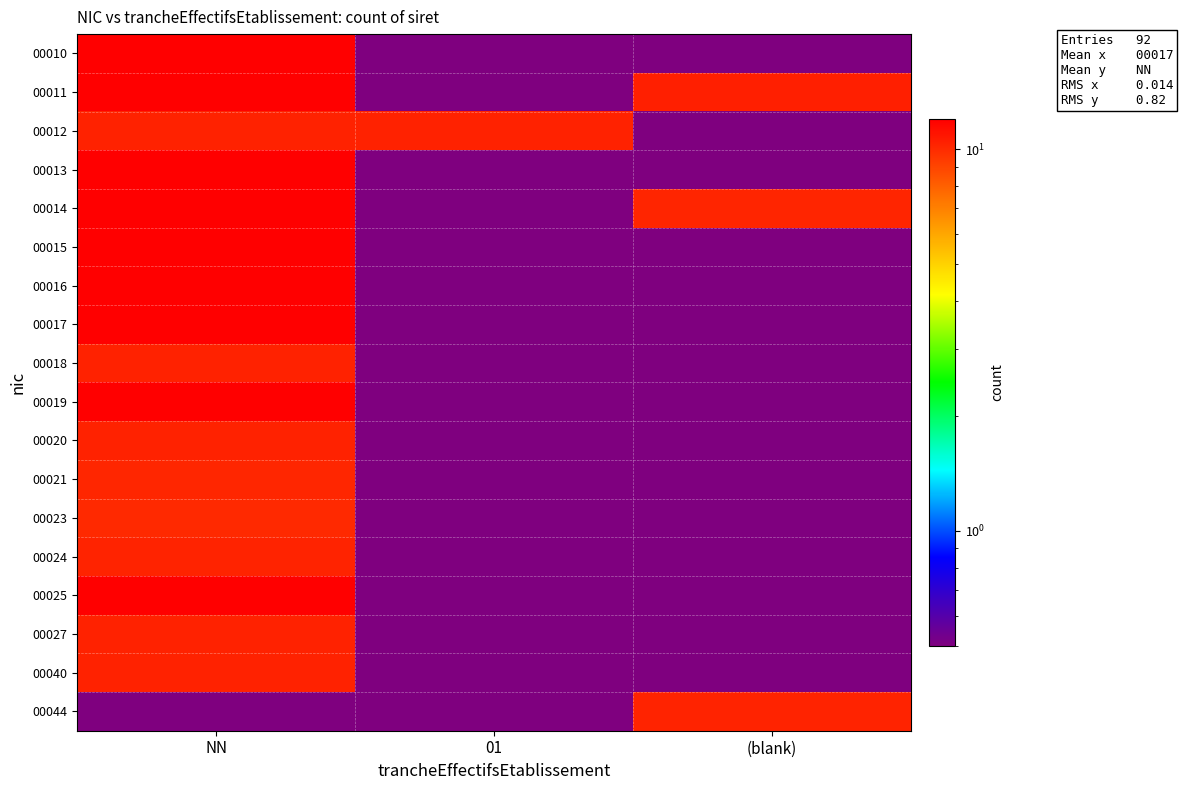

What is the spread (max minus min) of values at (blank)?

10.5